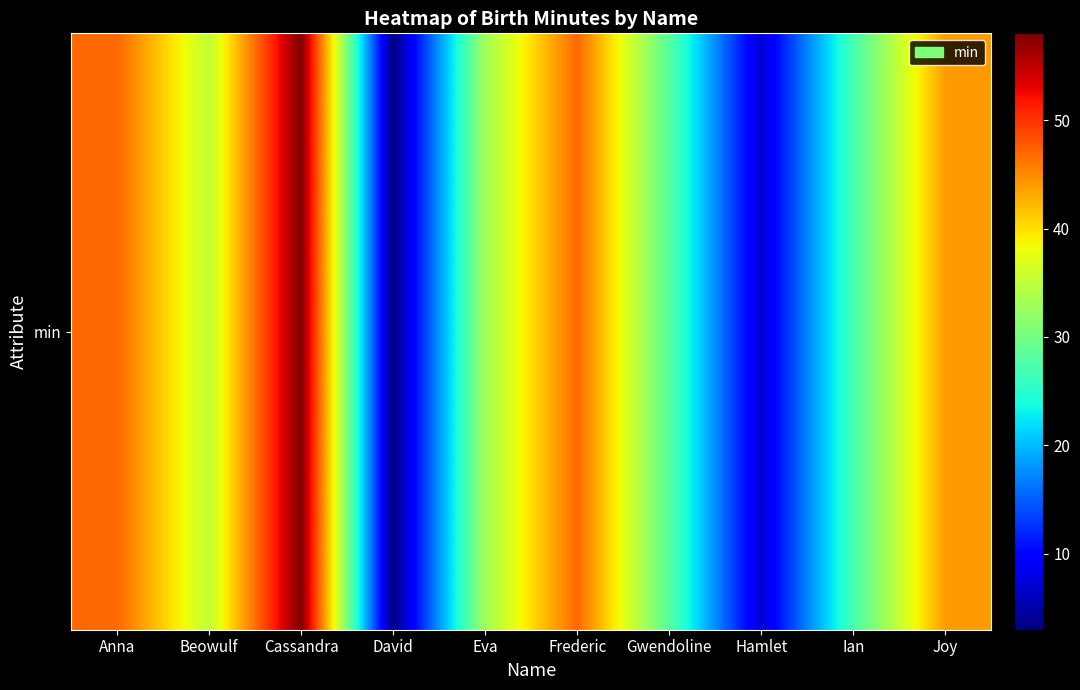

The value at Joy is 60. True or false?

False